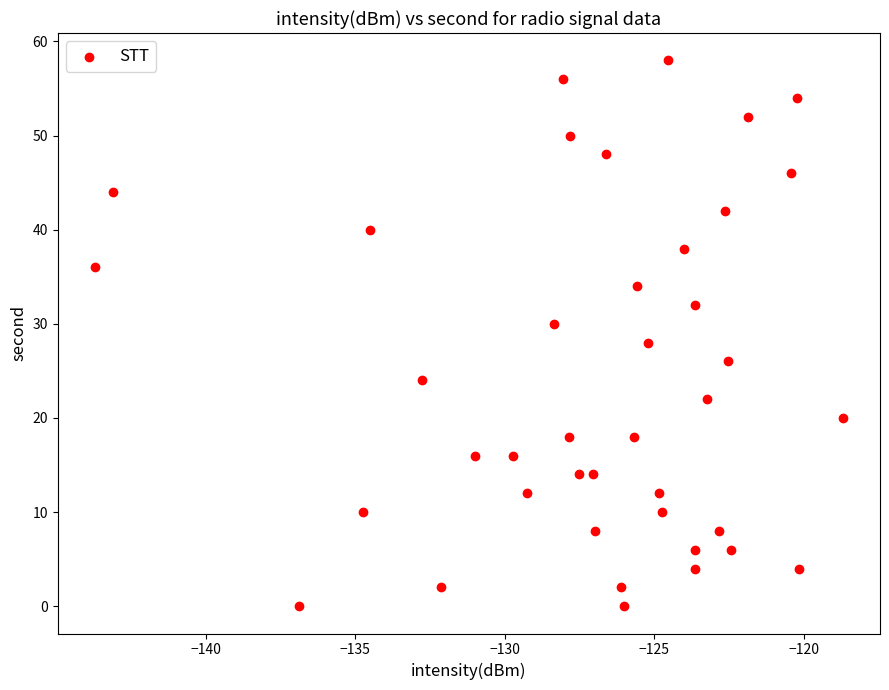

What is the range of Y values (max minus min)?

58